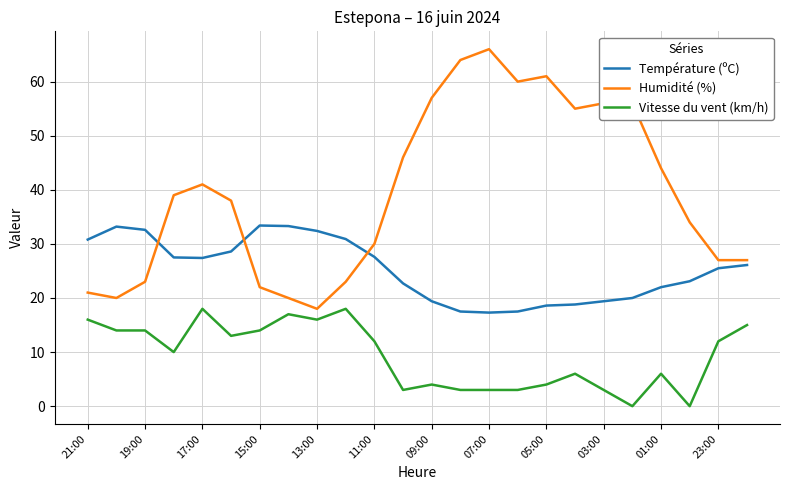

Which series has the largest total across all categories?

Humidité (%)